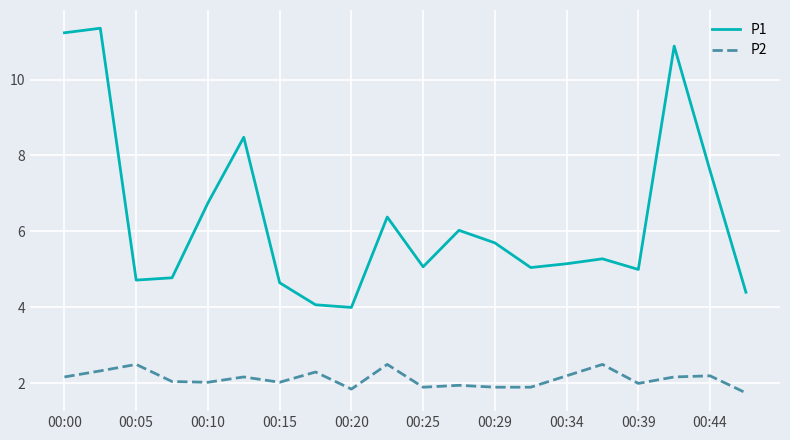

True or false: P1 and P2 intersect in this chart.

False